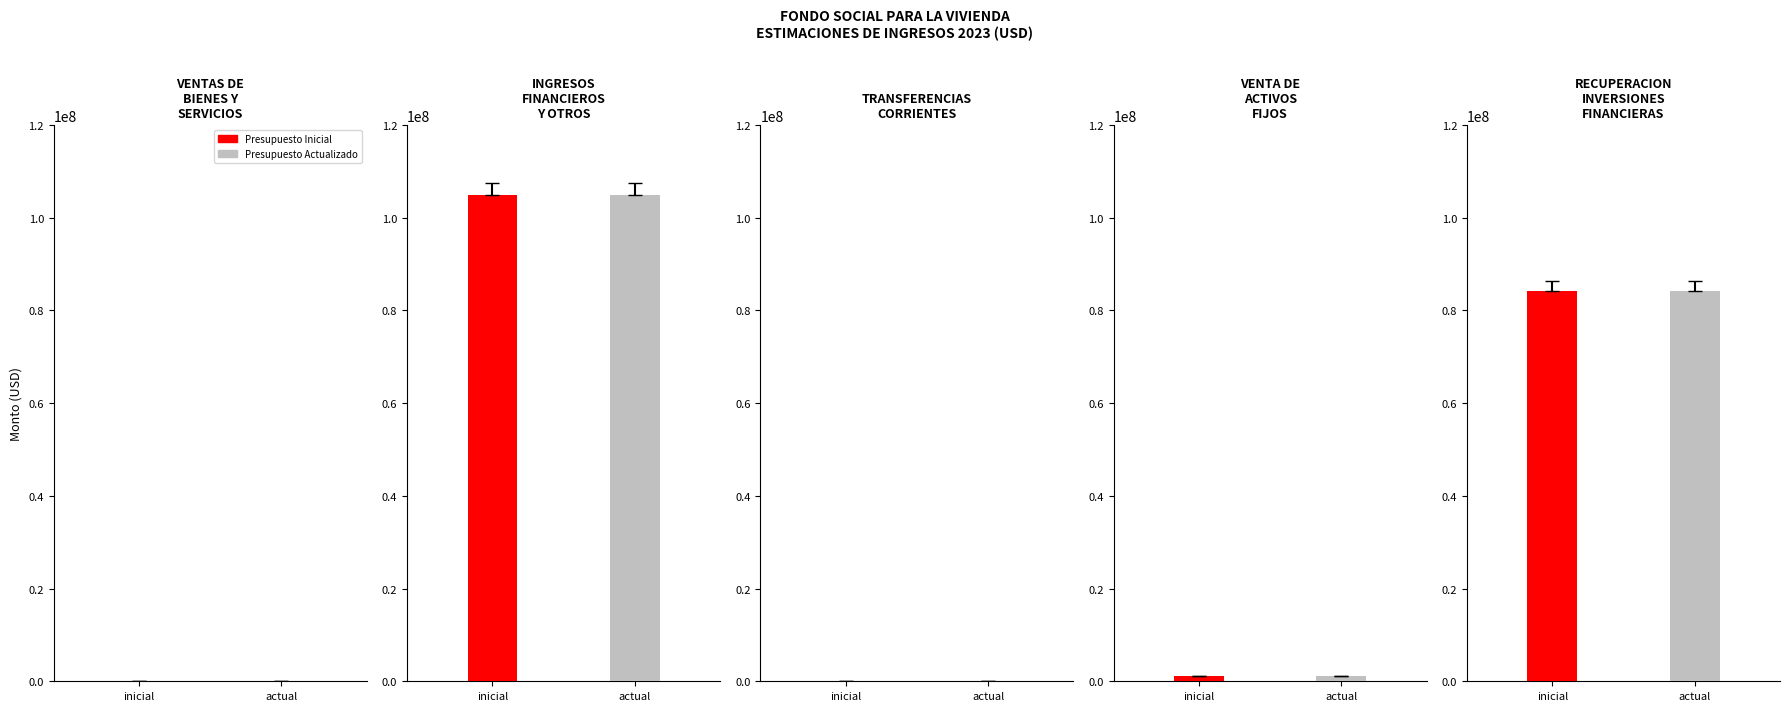

Reading left to right, list all the values displayed in this chart.

PRESUPUESTO INICIAL: 48000	104815785	20000	1089000	84291965
PRESUPUESTO ACTUALIZADO: 48000	104815785	20000	1089000	84291965